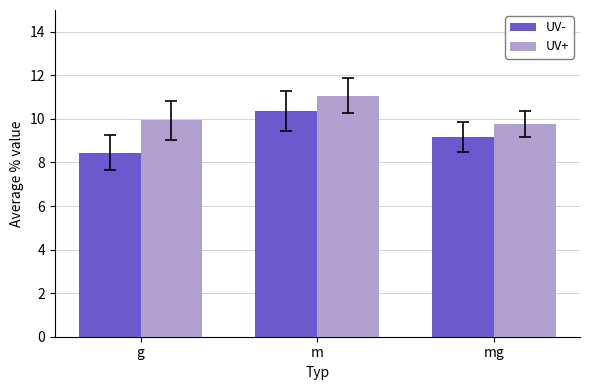

What is the difference between the UV- values at mg and m?

1.2